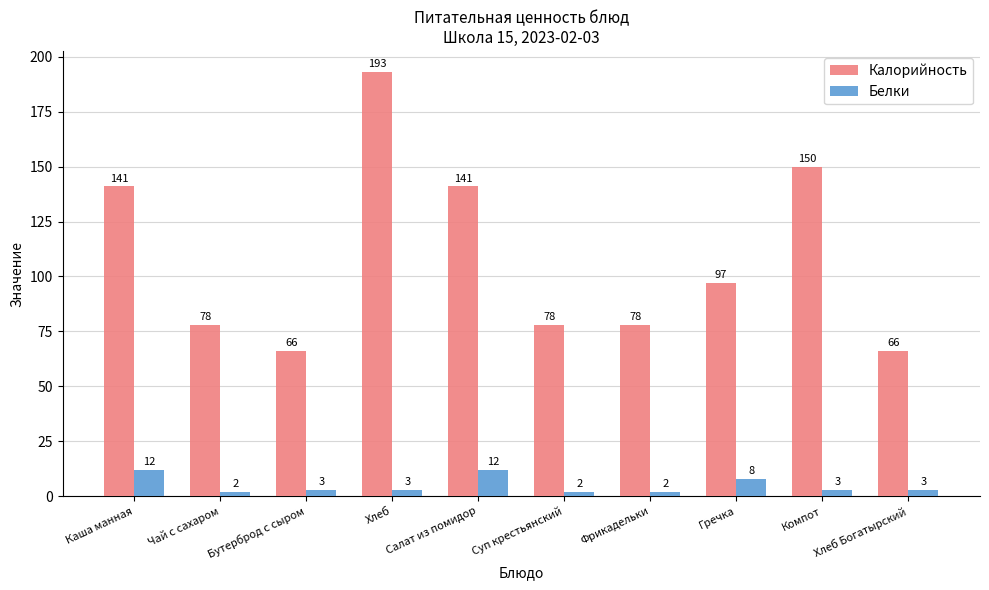

What is the value of the Белки bar at the 6th from the left?

2